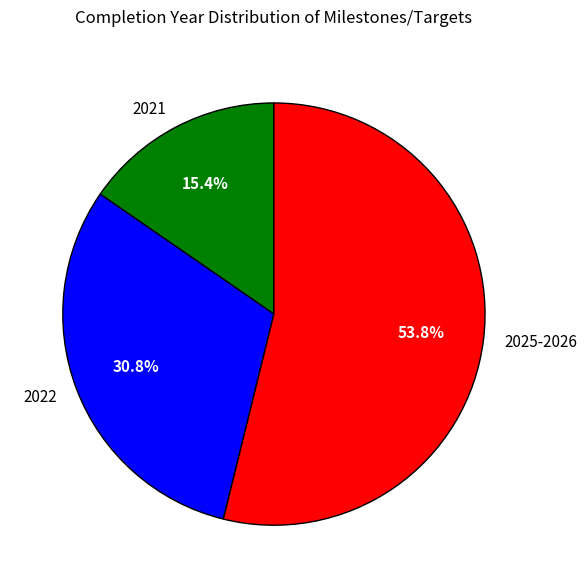

Which category has the biggest portion of the pie?

2025-2026